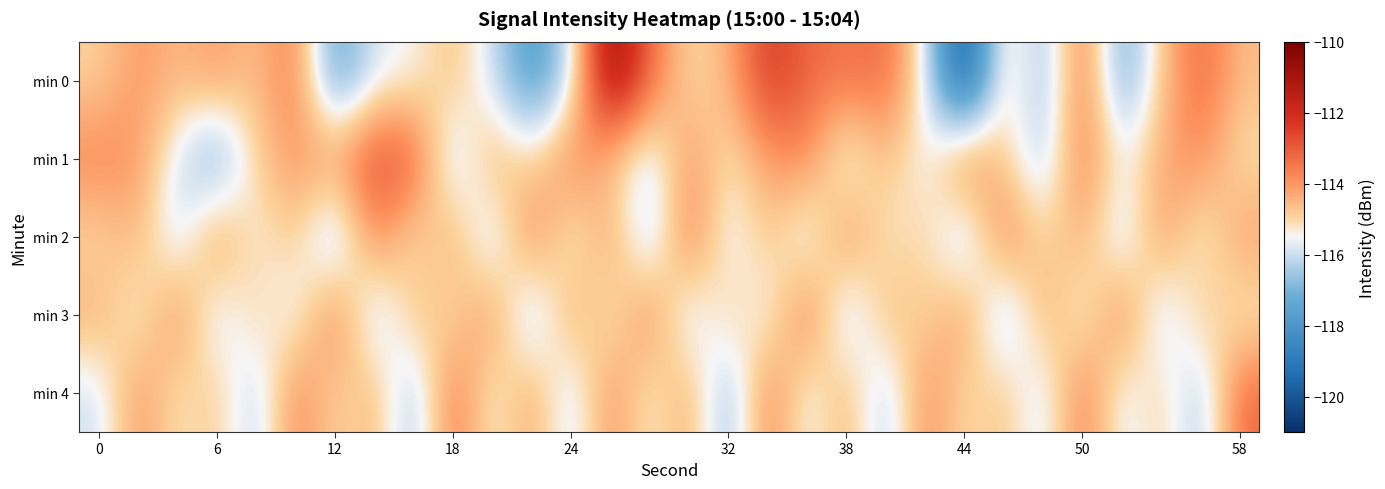

Which series has the largest range (max minus min)?

min 0